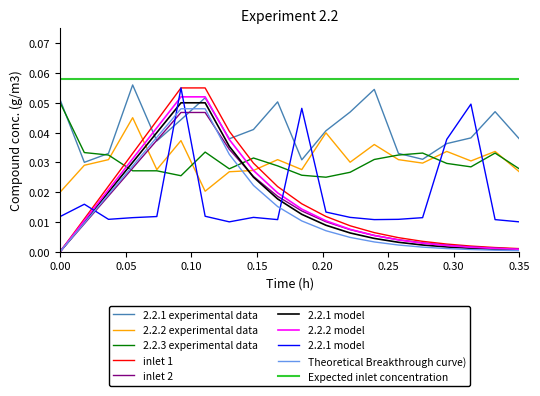

The value of SDS_P1 at 03:07 is 0.0. True or false?

False